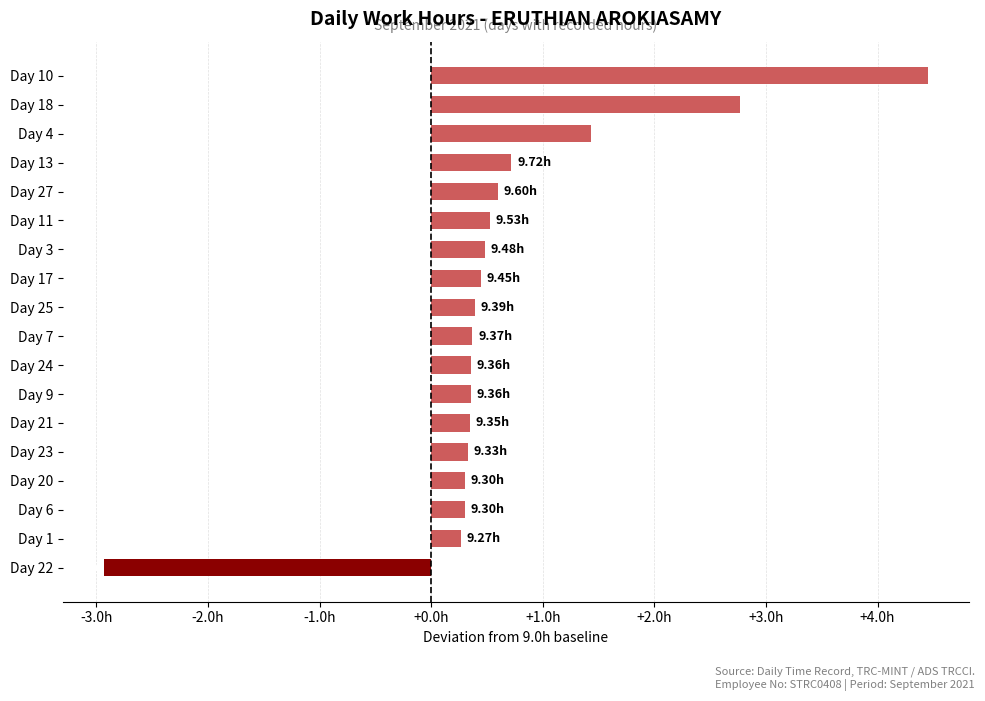

Does the chart contain any negative values?

Yes